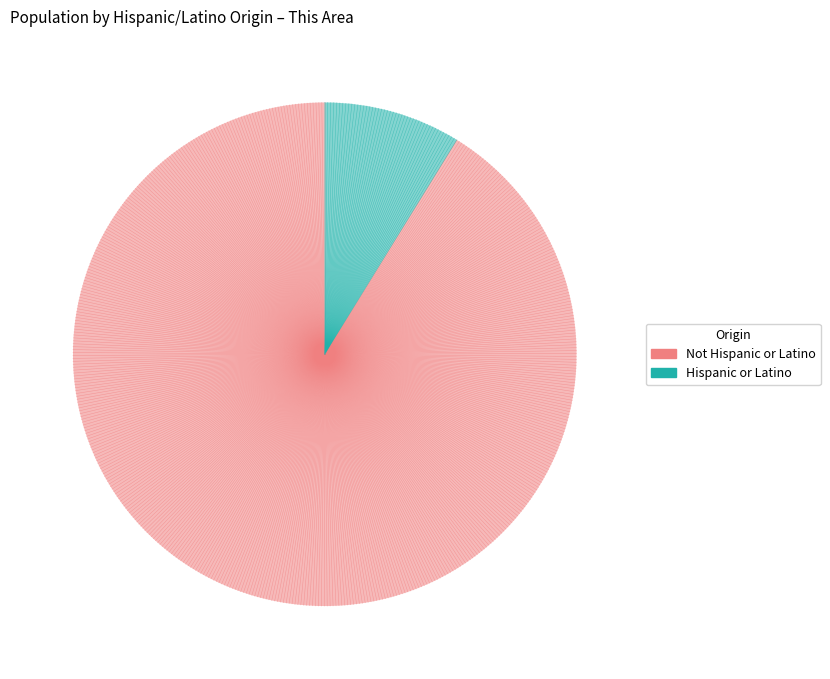

Is there any slice that represents more than half of the pie?

Yes